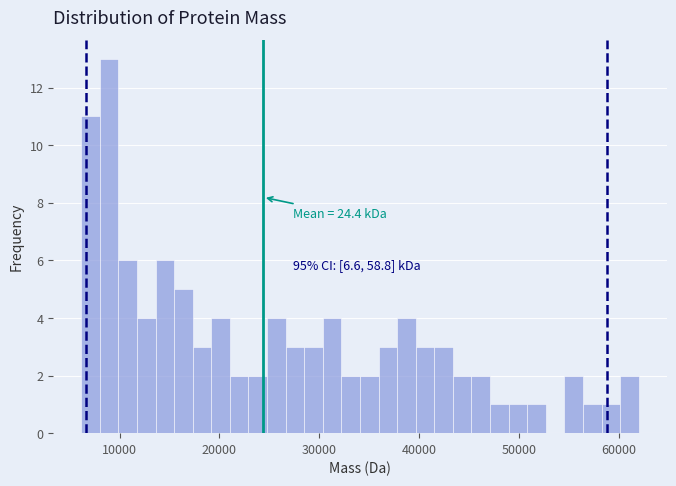

Around what value on the x-axis is the tallest bar? Give the approximate position of its centre, as read against the axis.

9000